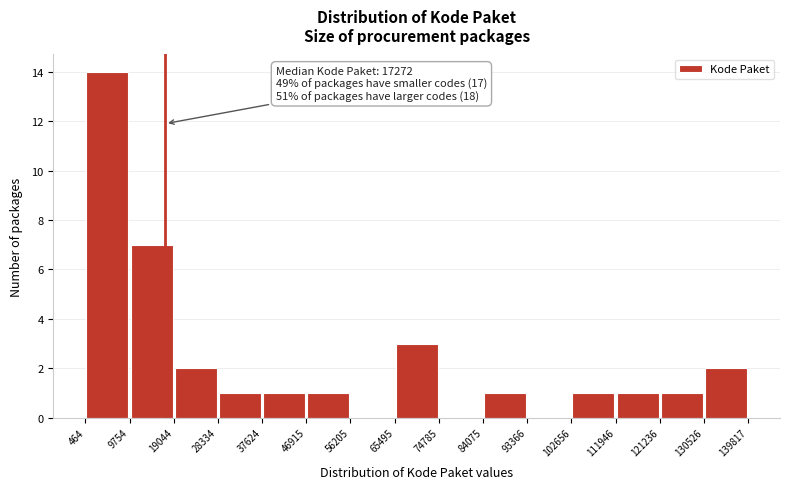

Over which range of the x-axis is the bar tallest?

464 to 9754